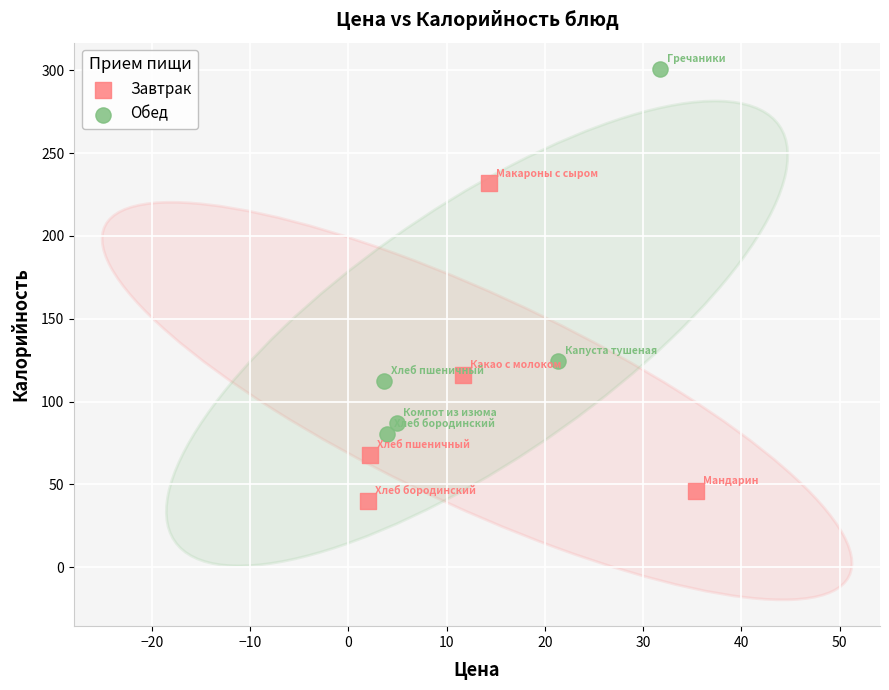

Which series reaches the minimum Y coordinate?

Завтрак